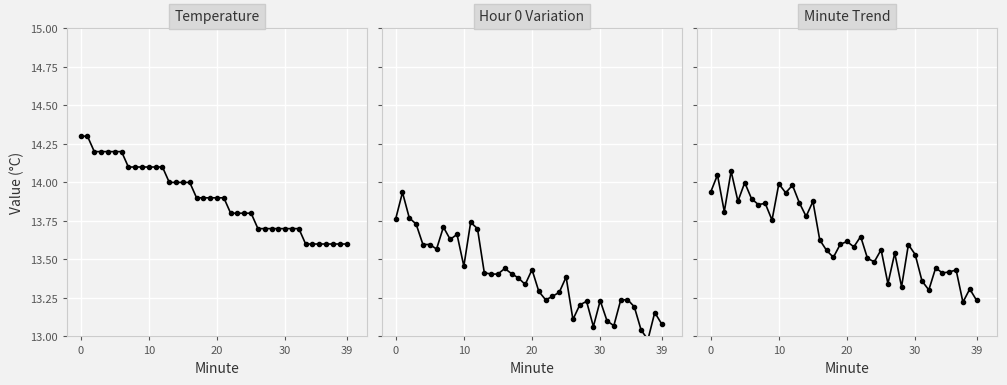

What is the label of the 37th point from the left?

36